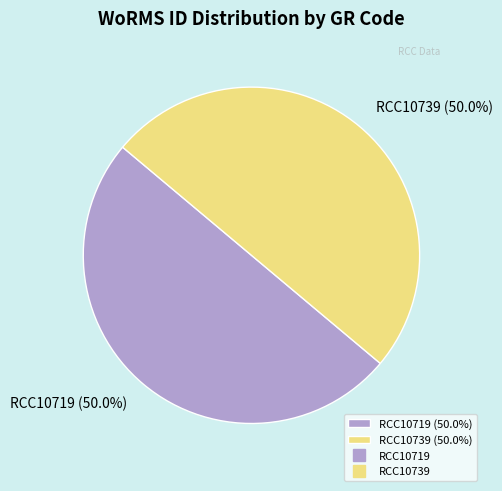

What is the total percentage of RCC10719 (50.0%) and RCC10739 (50.0%)?

100.0%